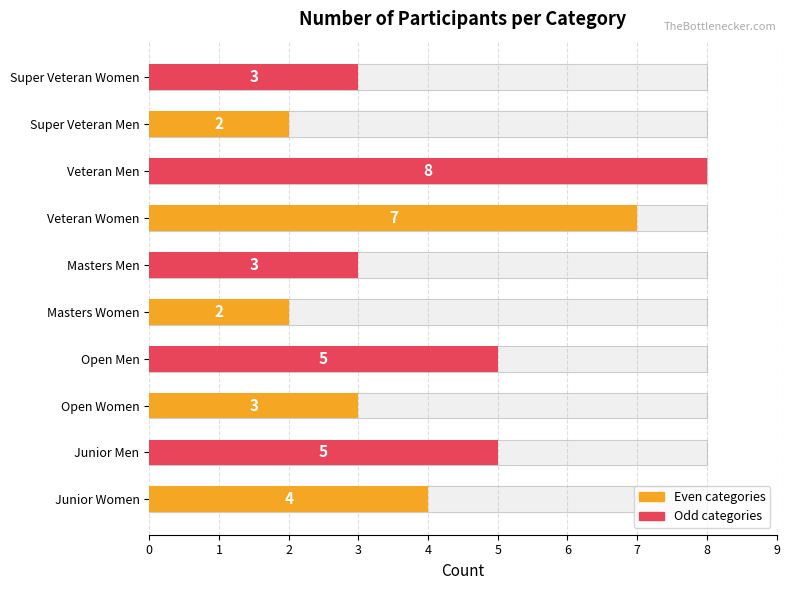

Count the values in the range 3 to 5.

6